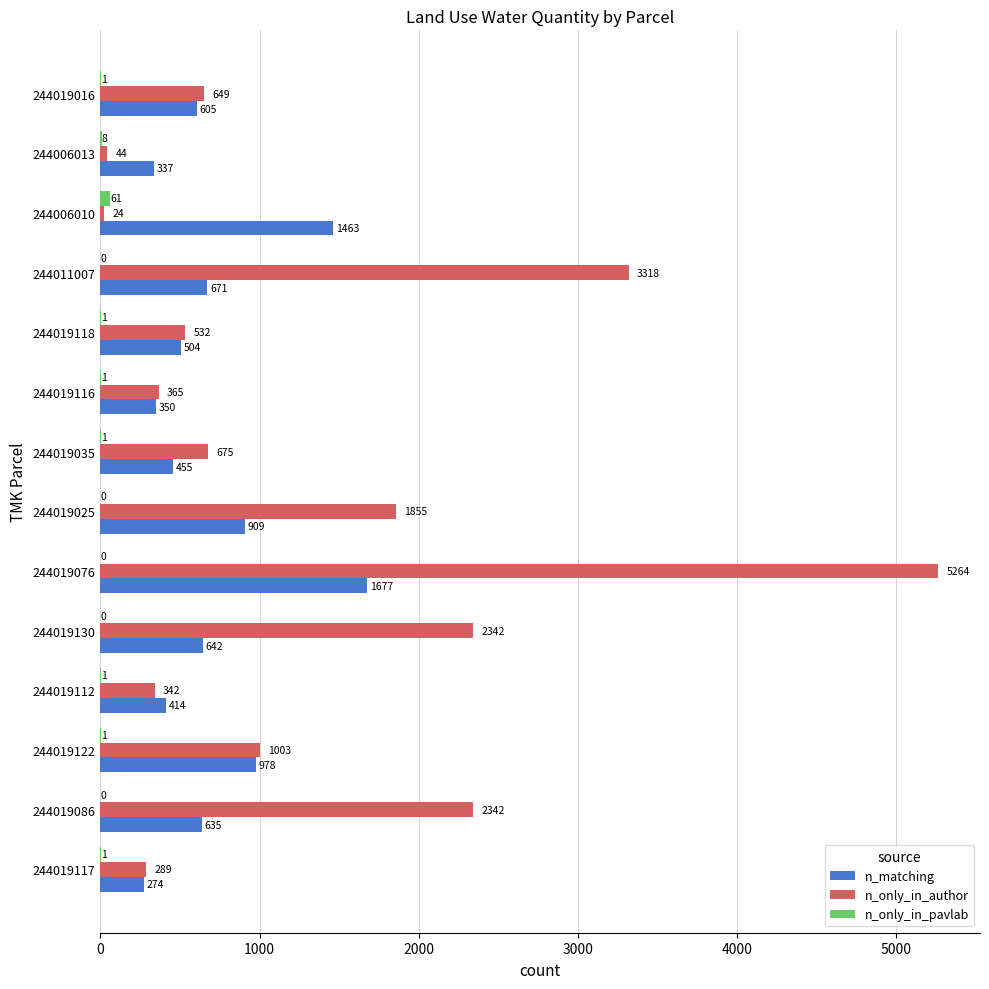

How many data points in n_matching are above 635?

7